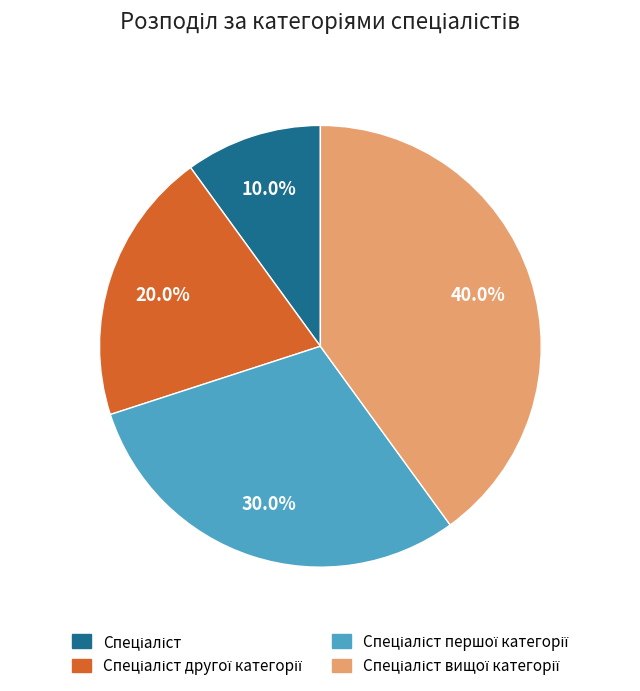

Is there a majority slice in this chart?

No